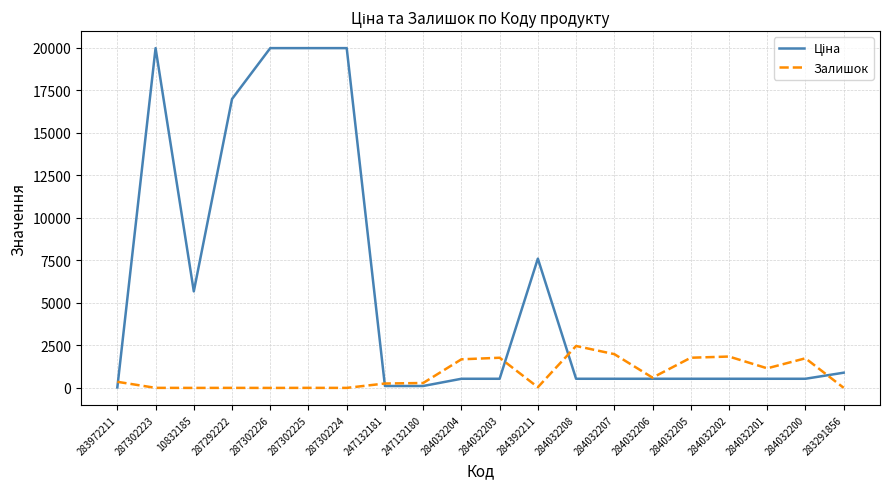

What is the difference between the highest and lowest values at 284032202?

1306.0